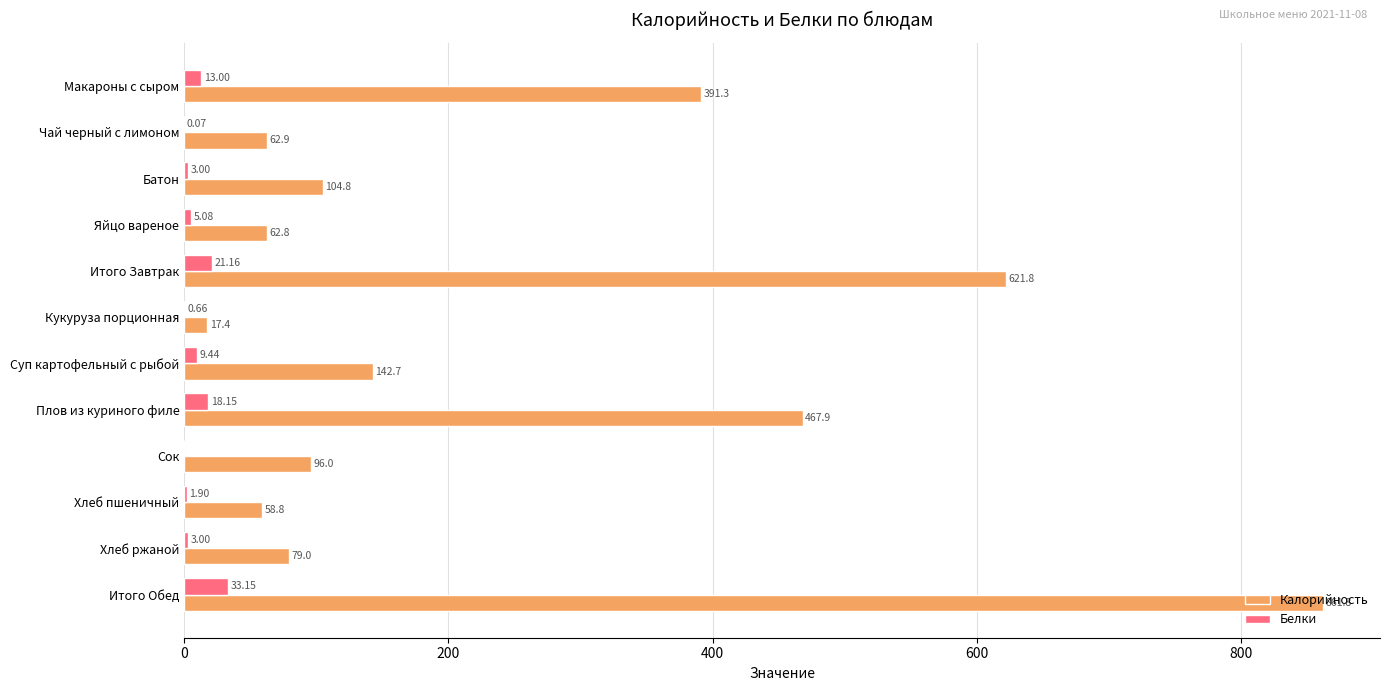

Which series has the largest total across all categories?

Калорийность